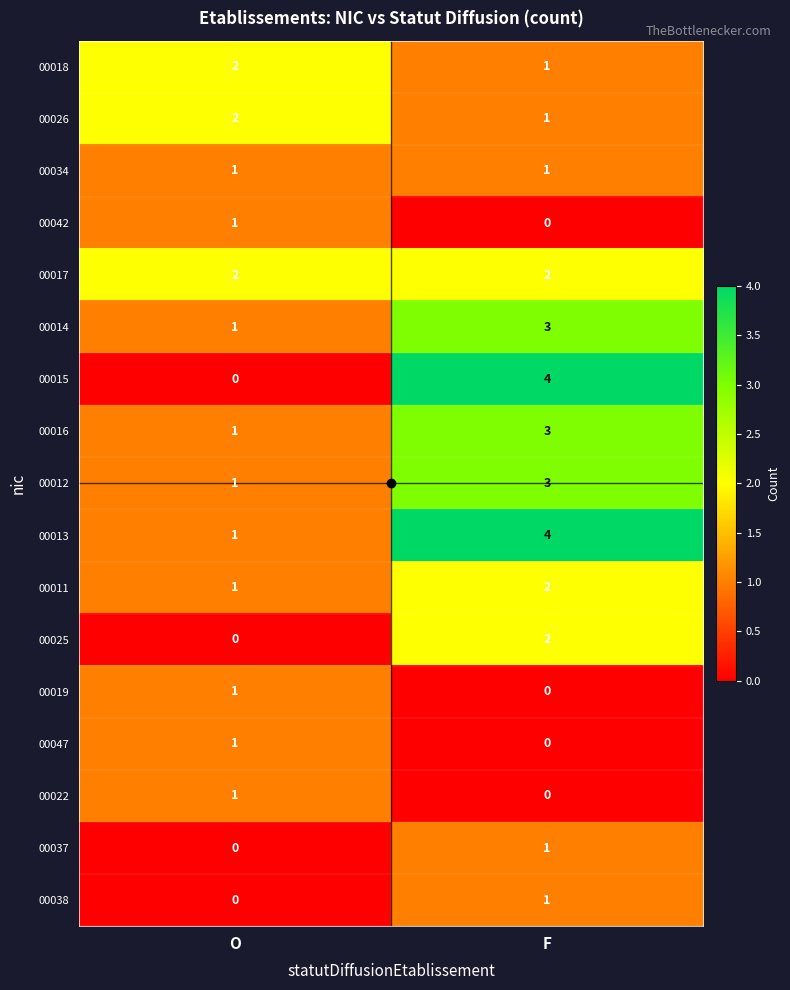

What is the sum of all 00014 values?

4